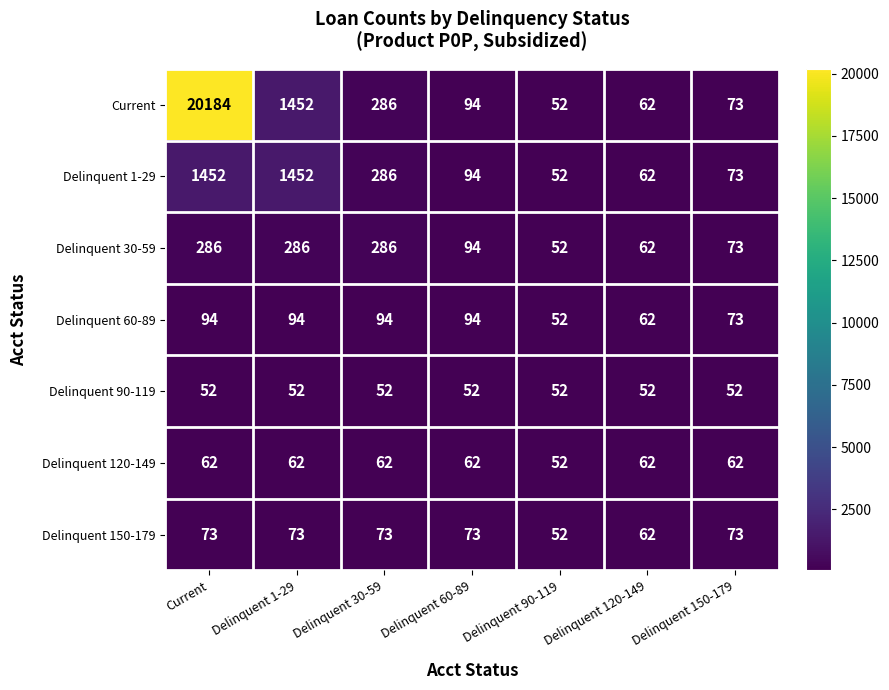

At which category is the sum across all series the highest?

Current